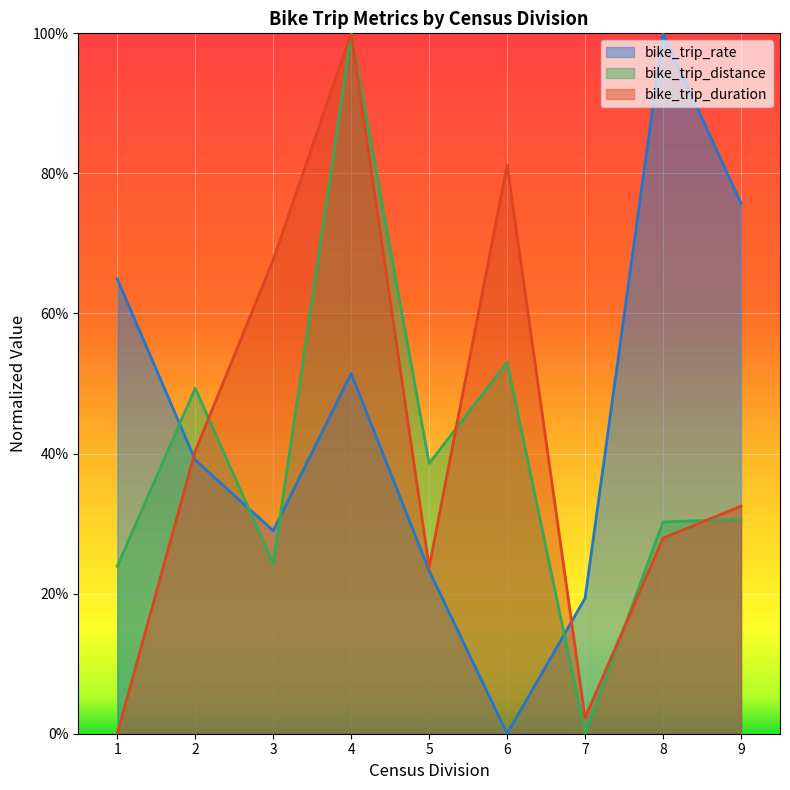

List the series in order of their overall mean, highest first.

bike_trip_rate, bike_trip_duration, bike_trip_distance